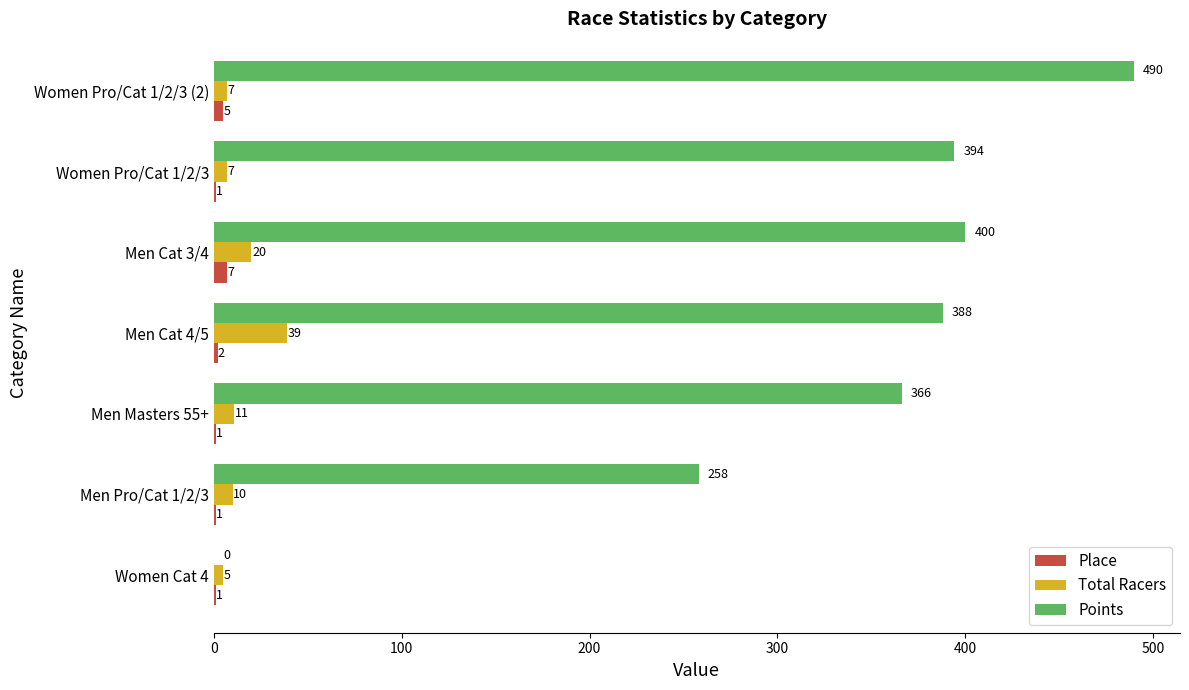

True or false: Points has a value of 262.9 at Men Cat 3/4.

False